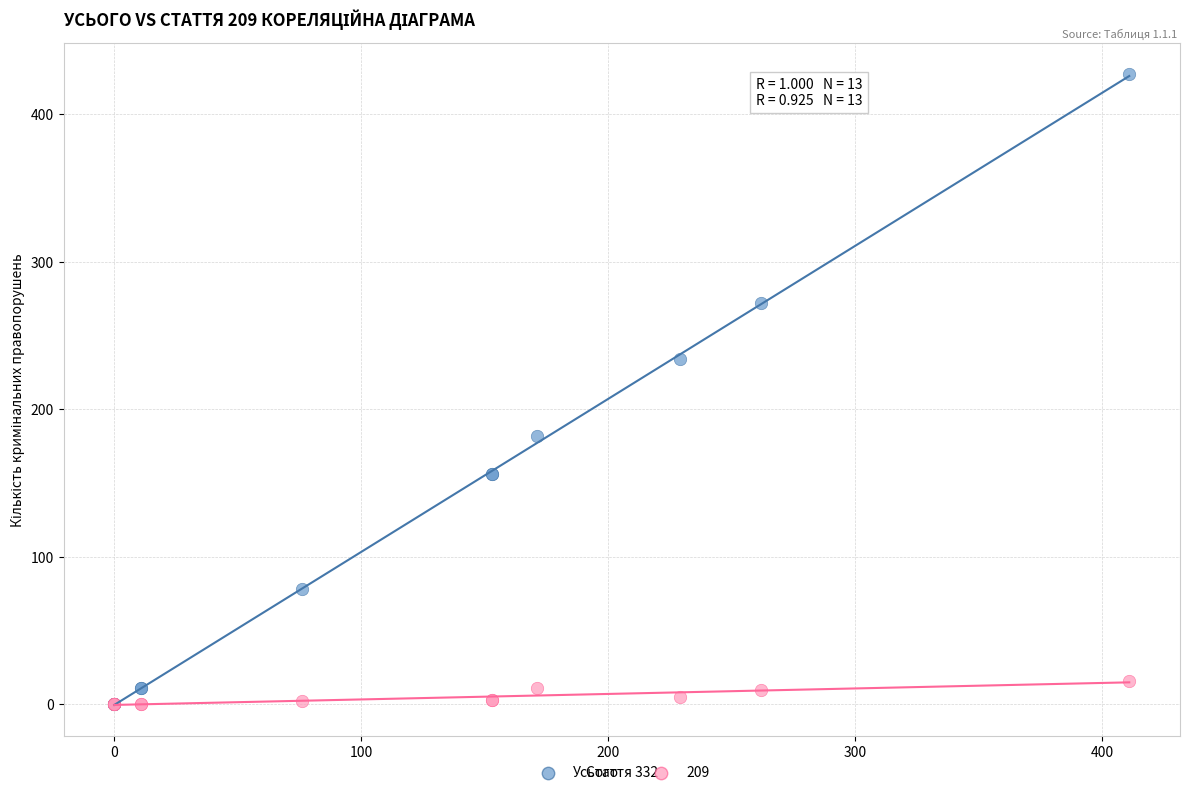

In the Усього series, what Y value is closest to 213?

234